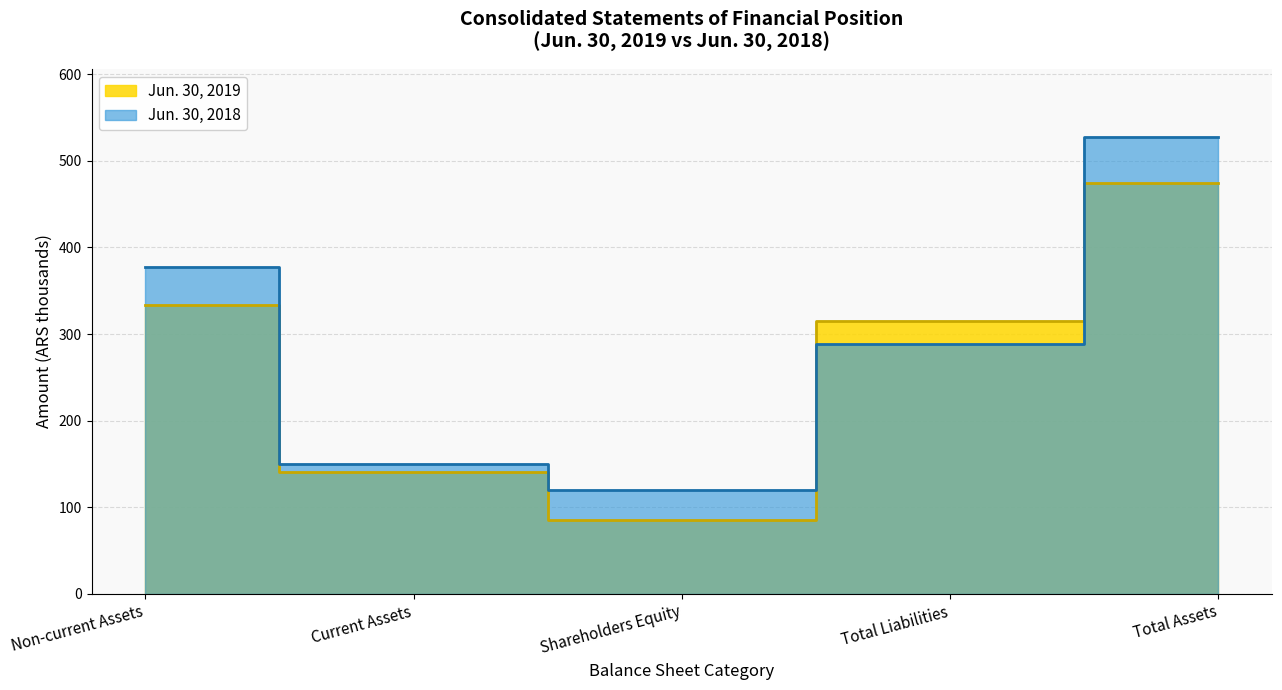

List the series in order of their overall mean, highest first.

Jun. 30, 2018, Jun. 30, 2019